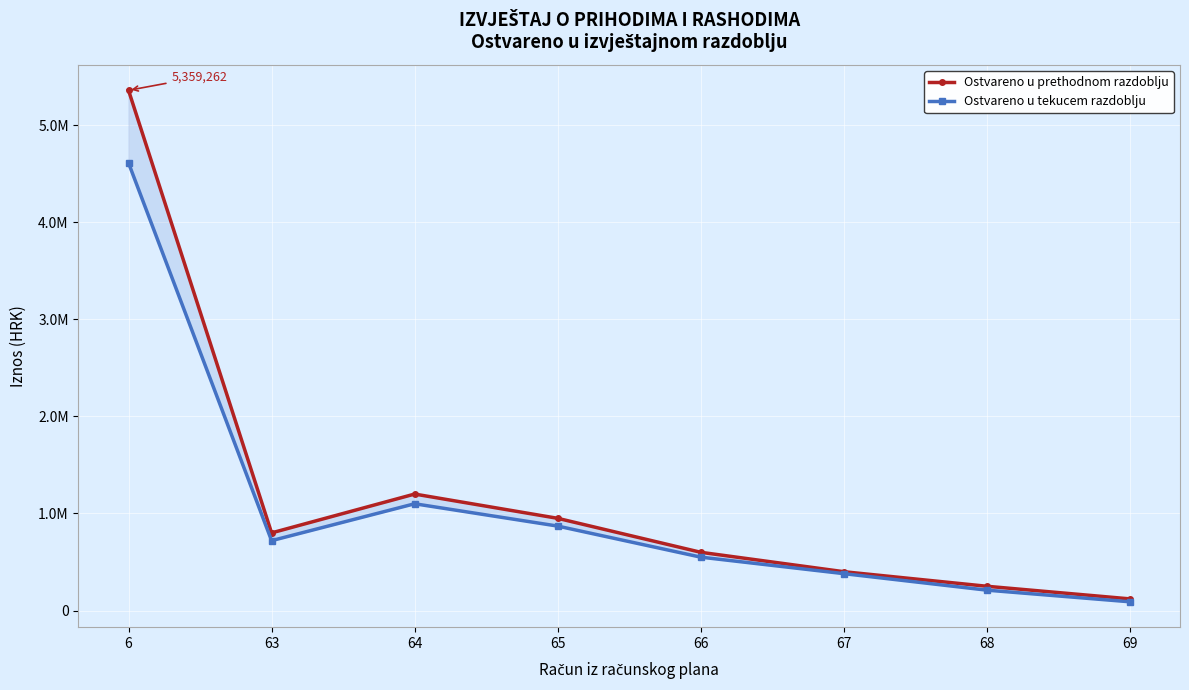

The value of Ostvareno u prethodnom razdoblju at 66 is 324260.3. True or false?

False